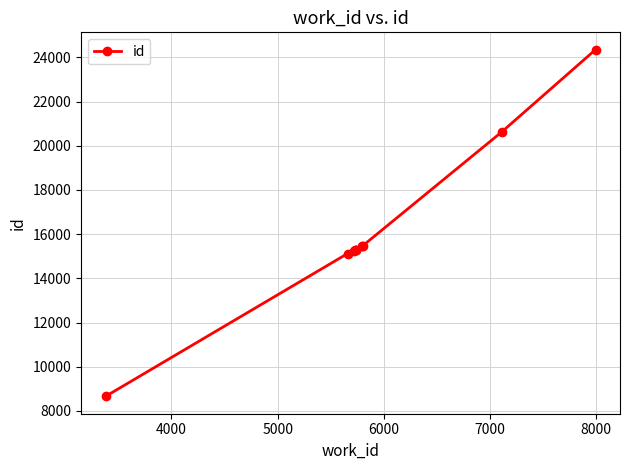

What is the maximum value shown in the chart?

24346